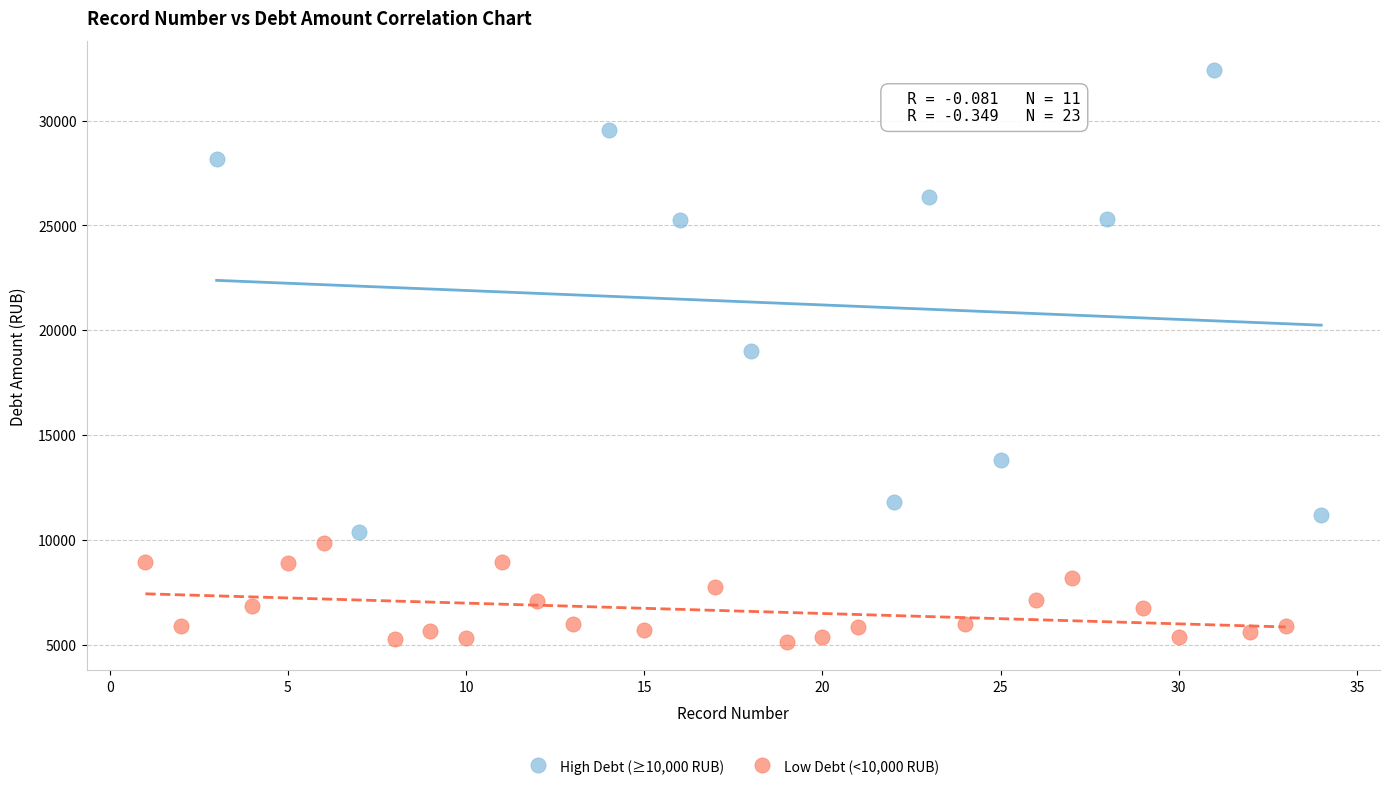

Which series contains the highest Y value?

High Debt (≥10,000 RUB)